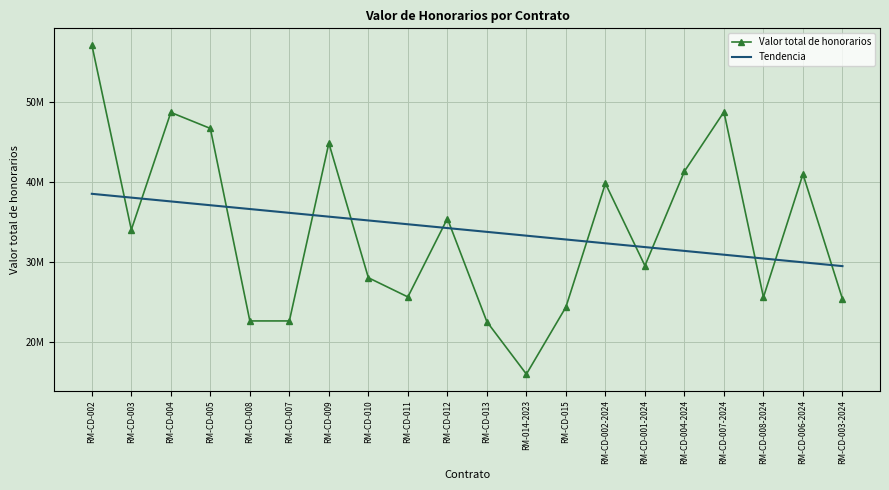

True or false: Valor total de honorarios has a value of 48730500.0 at RM-CD-007-2024.

True